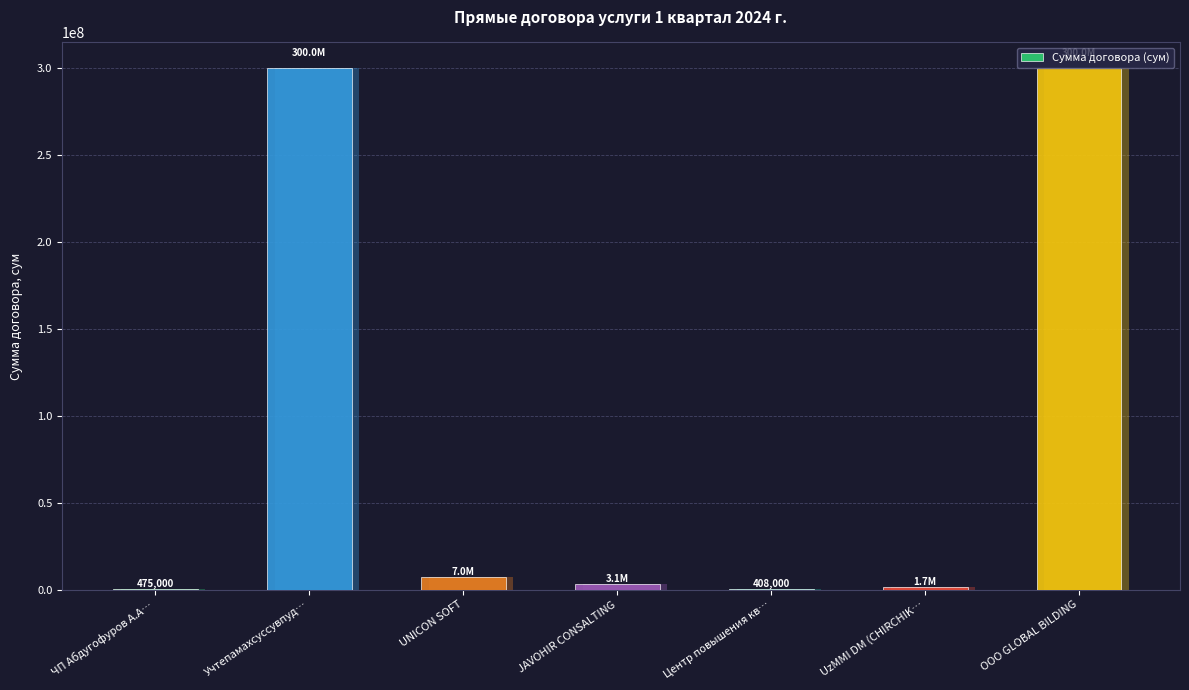

Does the chart contain any negative values?

No